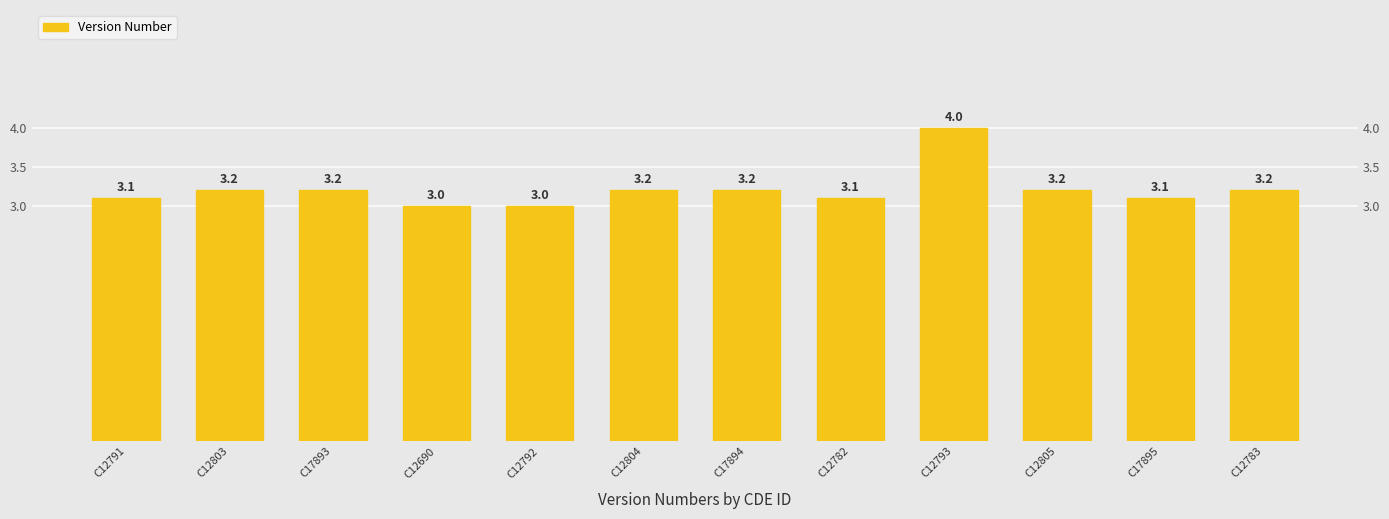

Does the chart contain stacked bars?

No